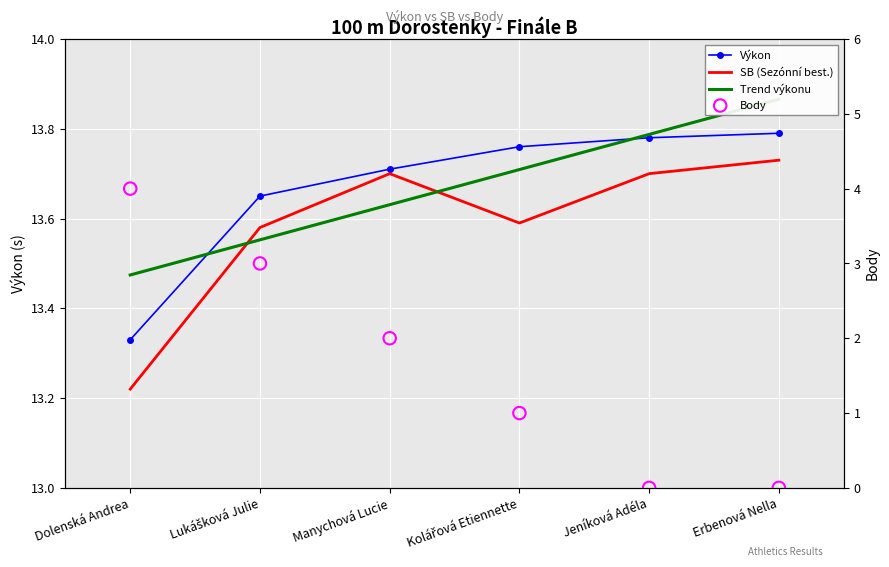

At which category is the sum across all series the highest?

Dolenská Andrea